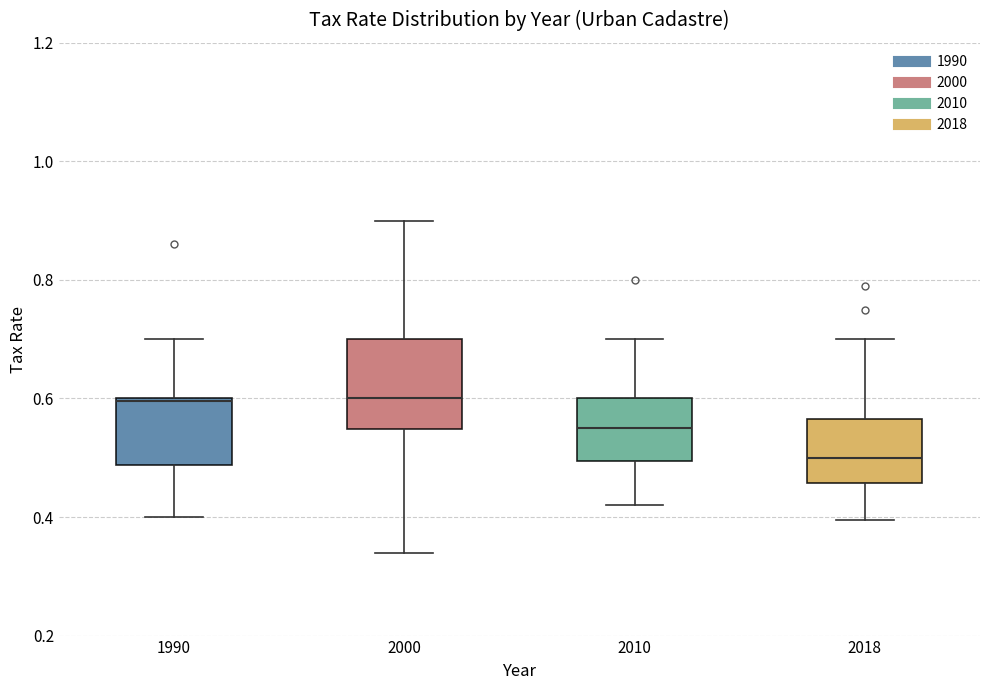

Reading left to right, read every box against the y-axis: the position of its median line, the range the box covers, and the ends of its whiskers. The values are not printed on the chart, so give them approximately, as read against the axis.

1990: median 0.60, box 0.48 to 0.60, whiskers 0.40 to 0.70
2000: median 0.60, box 0.54 to 0.70, whiskers 0.34 to 0.90
2010: median 0.56, box 0.50 to 0.60, whiskers 0.42 to 0.70
2018: median 0.50, box 0.46 to 0.56, whiskers 0.40 to 0.70